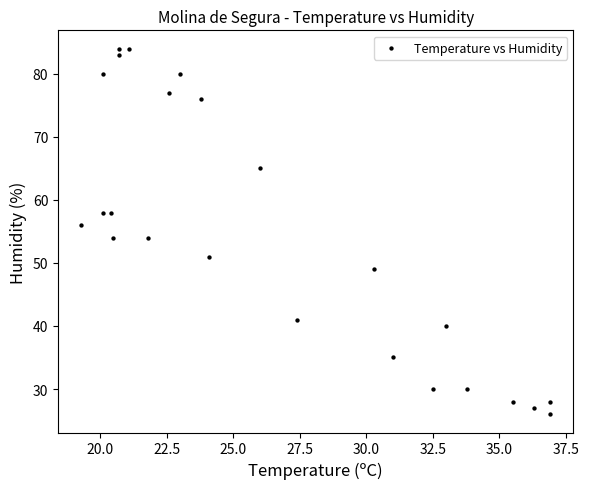

What is the range of Y values (max minus min)?

58